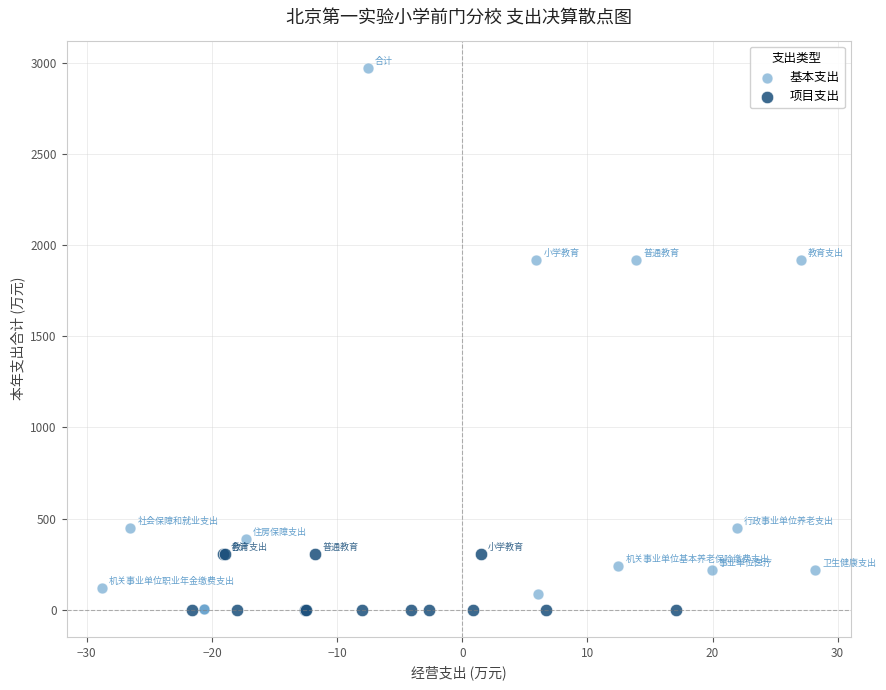

Which series has the largest Y range (max minus min)?

基本支出